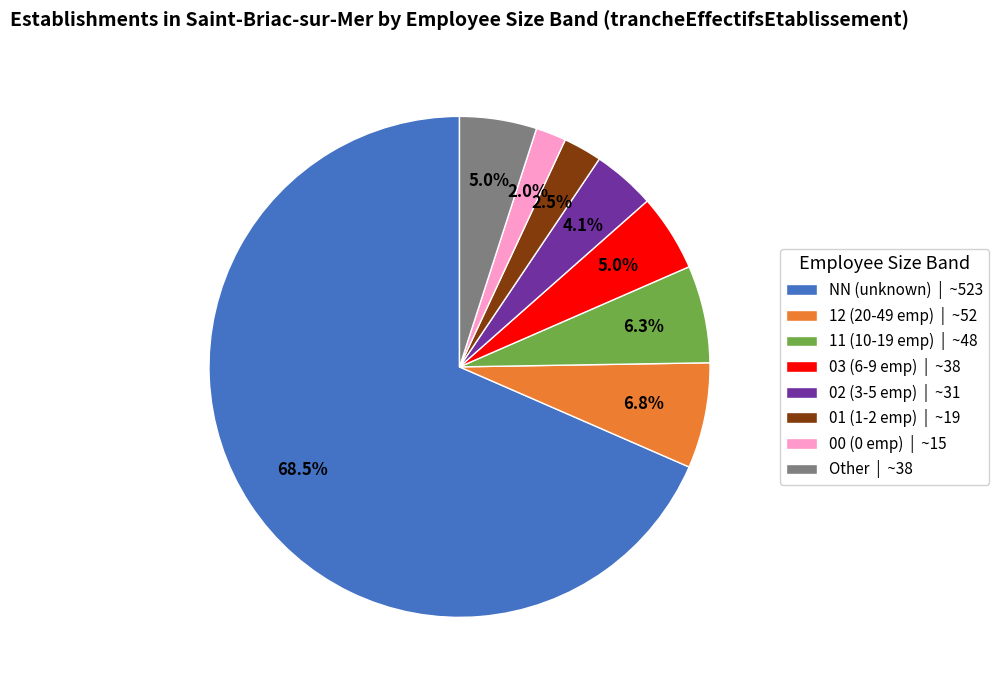

What percentage do 01 (1-2 emp) | ~19 and NN (unknown) | ~523 together represent?

70.9%